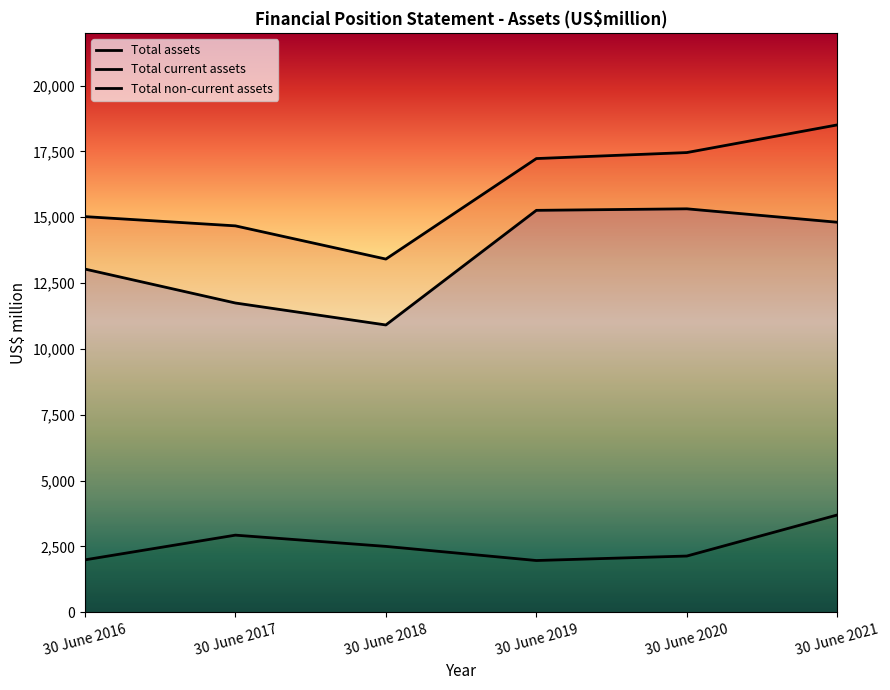

True or false: Total current assets and Total assets cross at least once.

False